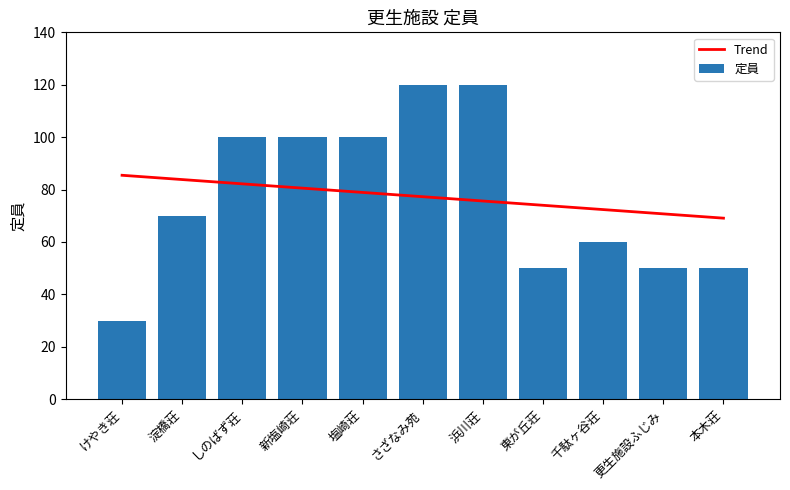

True or false: Trend has a value of 127.5 at 淀橋荘.

False